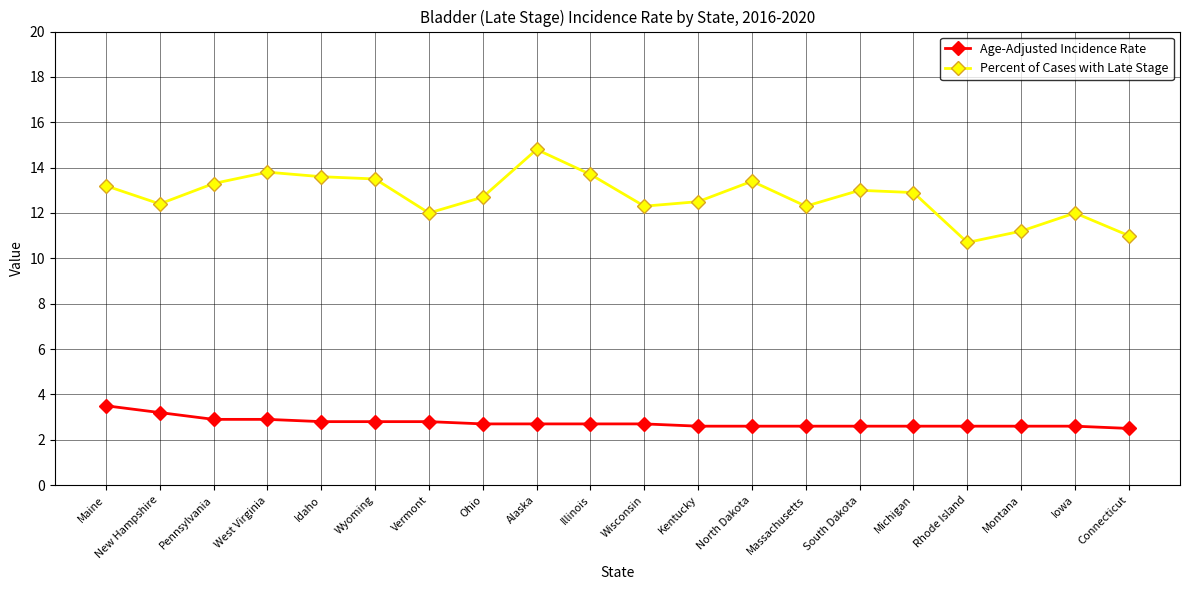

Reading left to right, extract all data points from this chart.

Age-Adjusted Incidence Rate: 3.5	3.2	2.9	2.9	2.8	2.8	2.8	2.7	2.7	2.7	2.7	2.6	2.6	2.6	2.6	2.6	2.6	2.6	2.6	2.5
Percent of Cases with Late Stage: 13.2	12.4	13.3	13.8	13.6	13.5	12.0	12.7	14.8	13.7	12.3	12.5	13.4	12.3	13.0	12.9	10.7	11.2	12.0	11.0